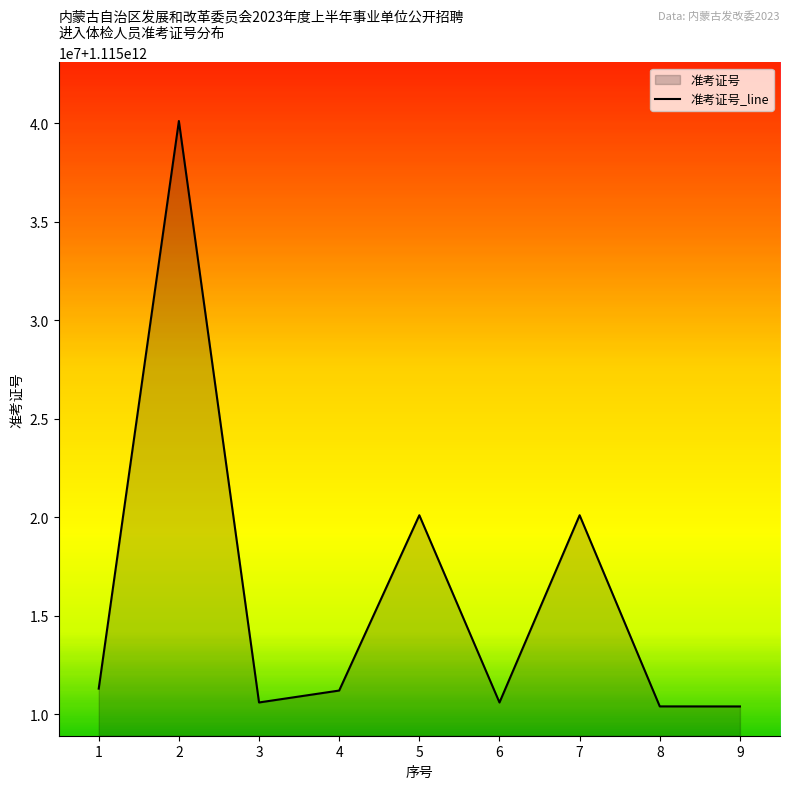

Approximately how many times larger is the value at 3 compared to 5?

1.0